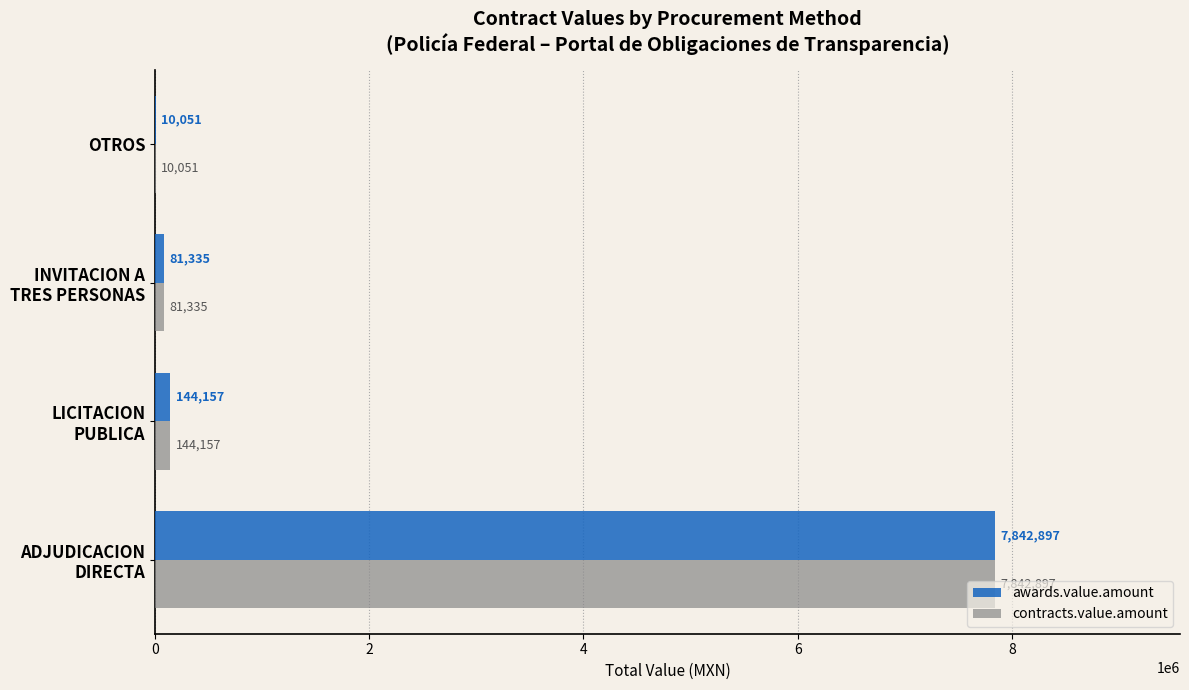

What is the average value of the awards.value.amount series?

2019610.0